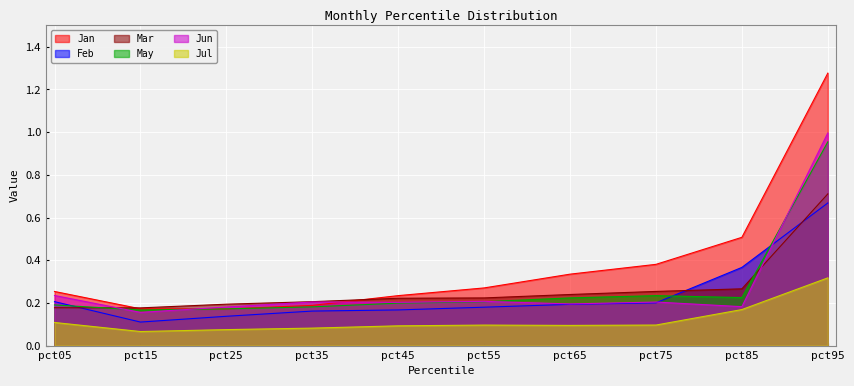

What is the difference between the highest and lowest values at pct15?

0.1